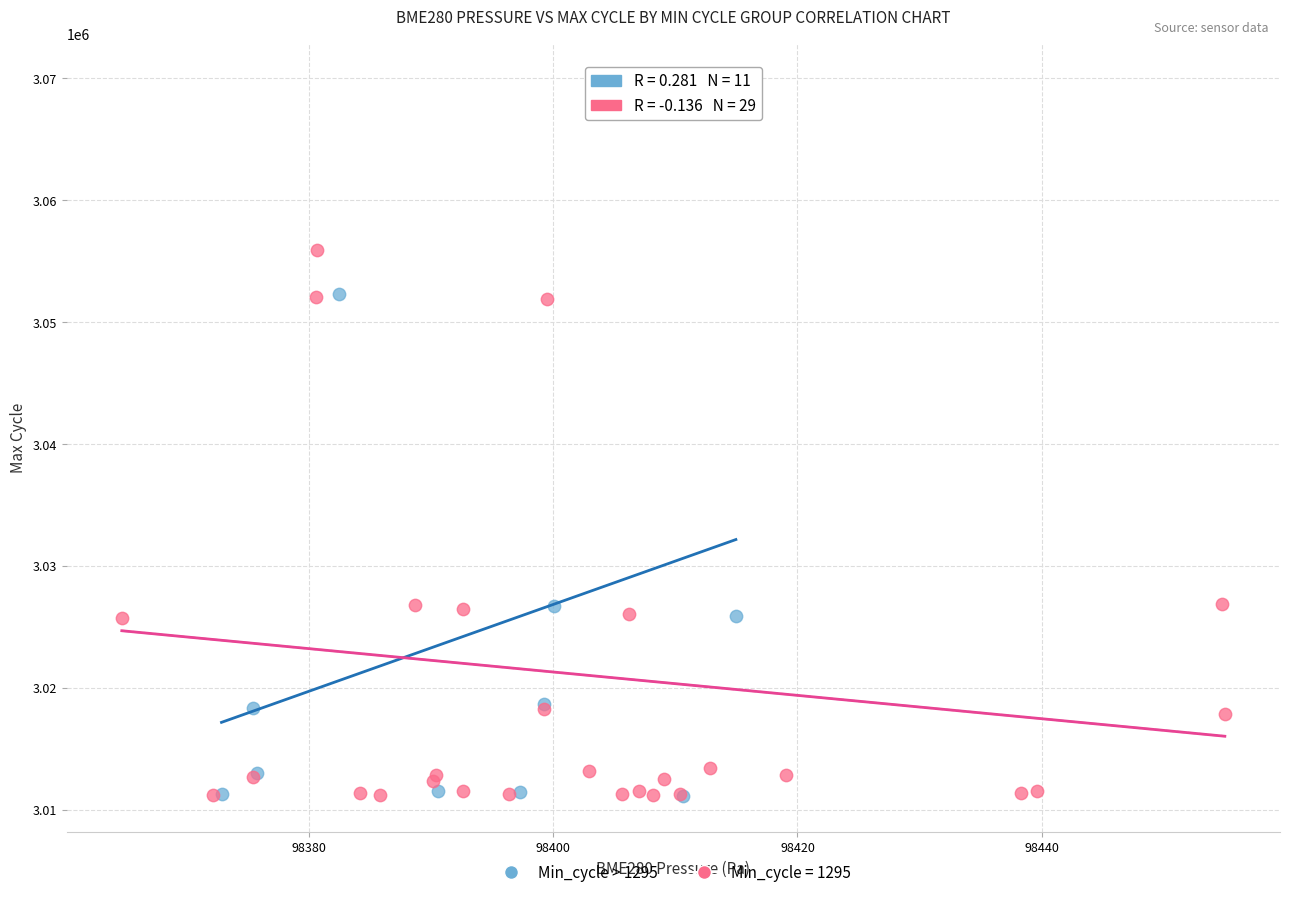

What are all the series names shown in the legend?

Min_cycle > 1295, Min_cycle = 1295